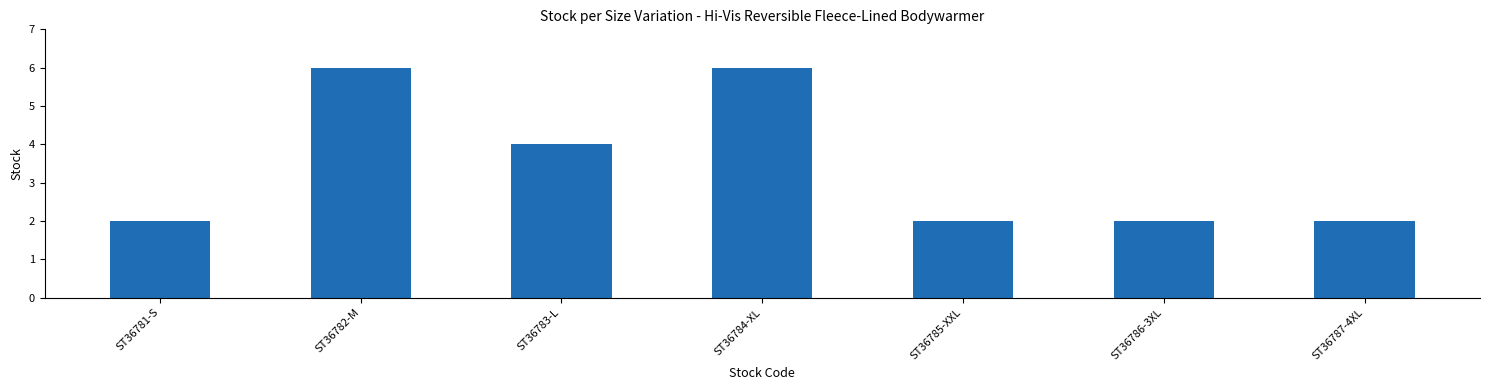

Where is the data nearest to the value 4?

ST36783-L